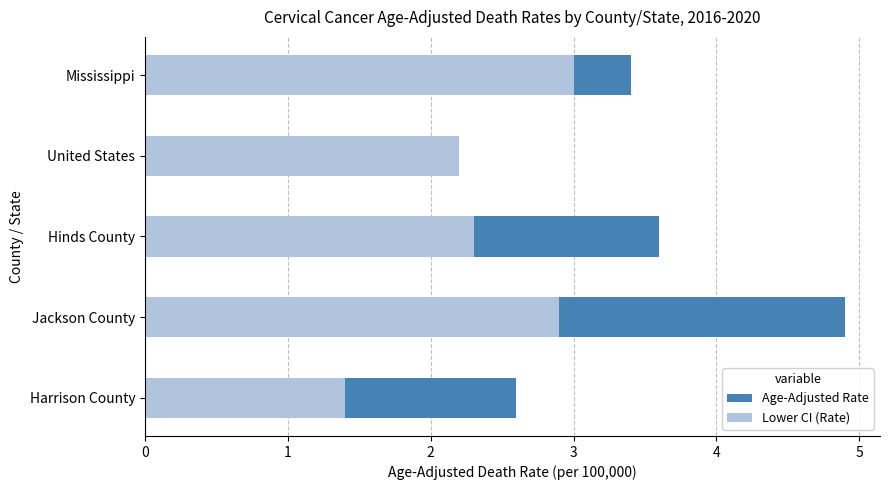

What is the approximate value of Lower CI (Rate) at Hinds County?

2.3